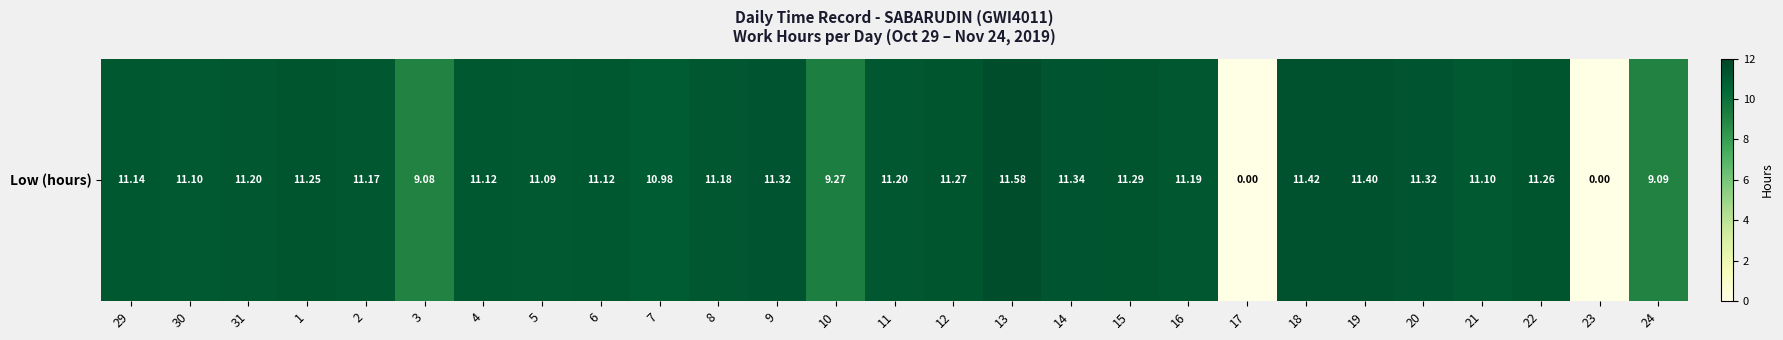

What is the sum of the values at 23 and 5?

11.1